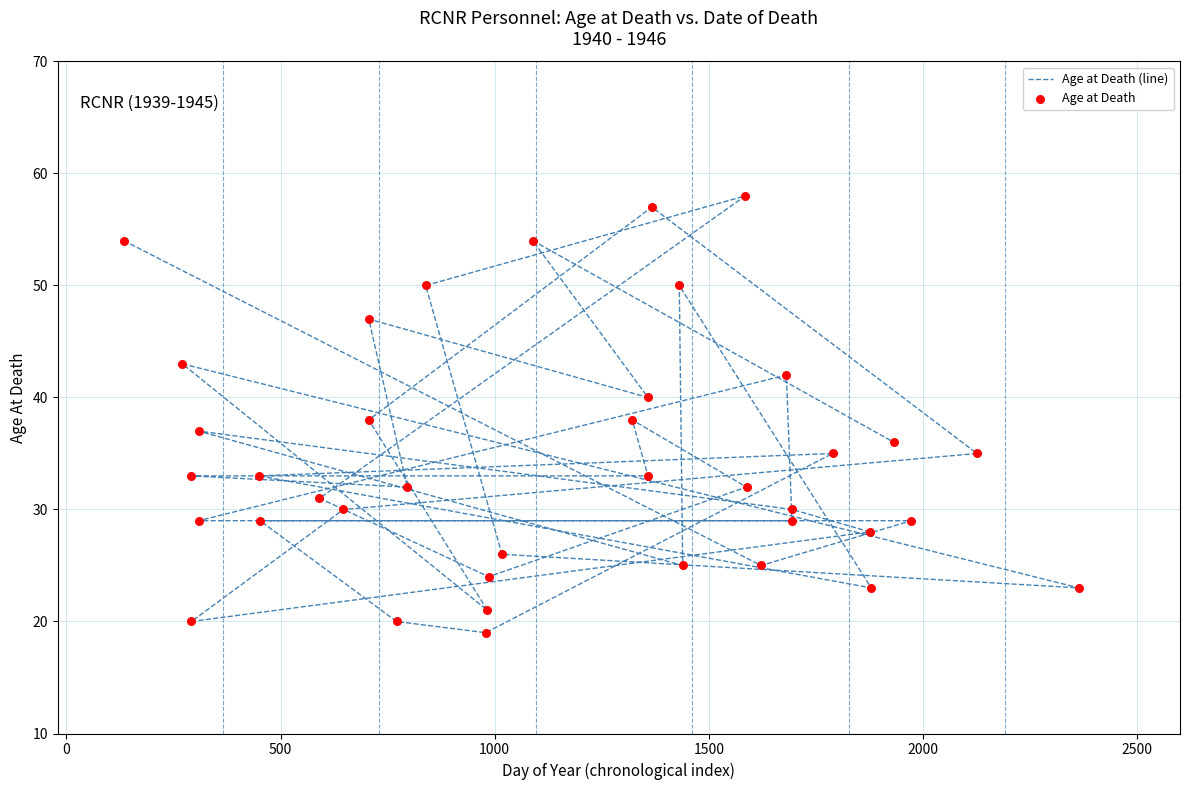

At how many categories does at least one series exceed 29?

24